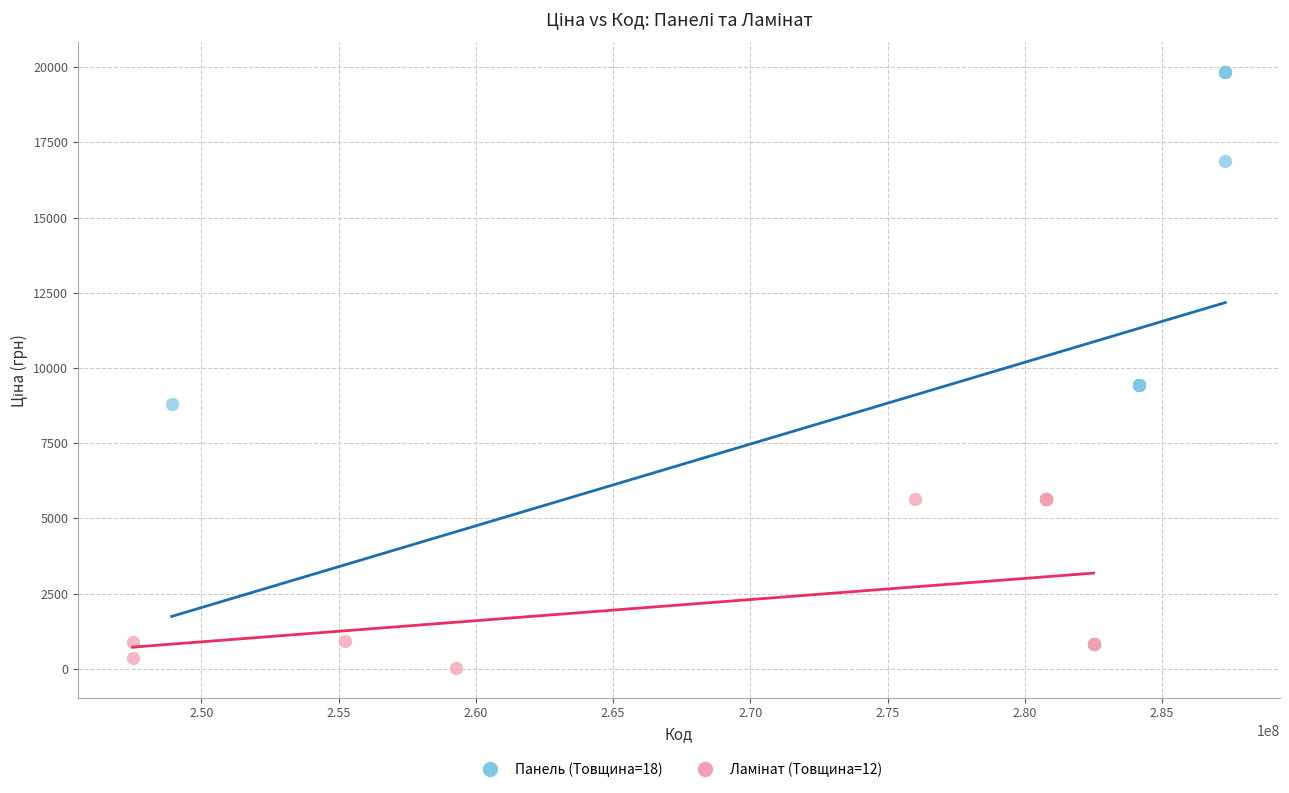

Which series has the largest Y range (max minus min)?

Панель (Товщина=18)